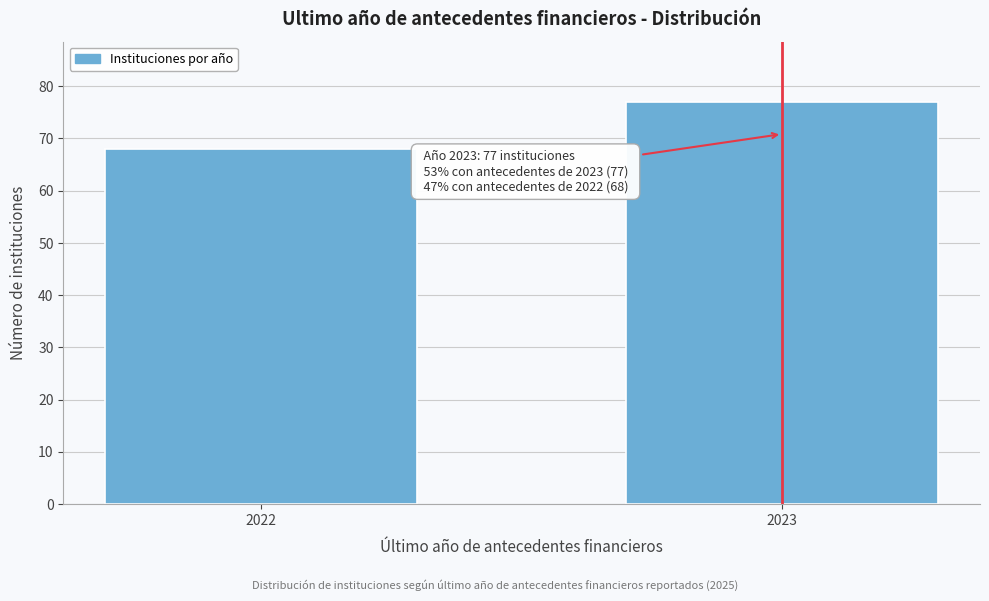

Reading left to right, list all the values displayed in this chart.

2022=68	2023=77